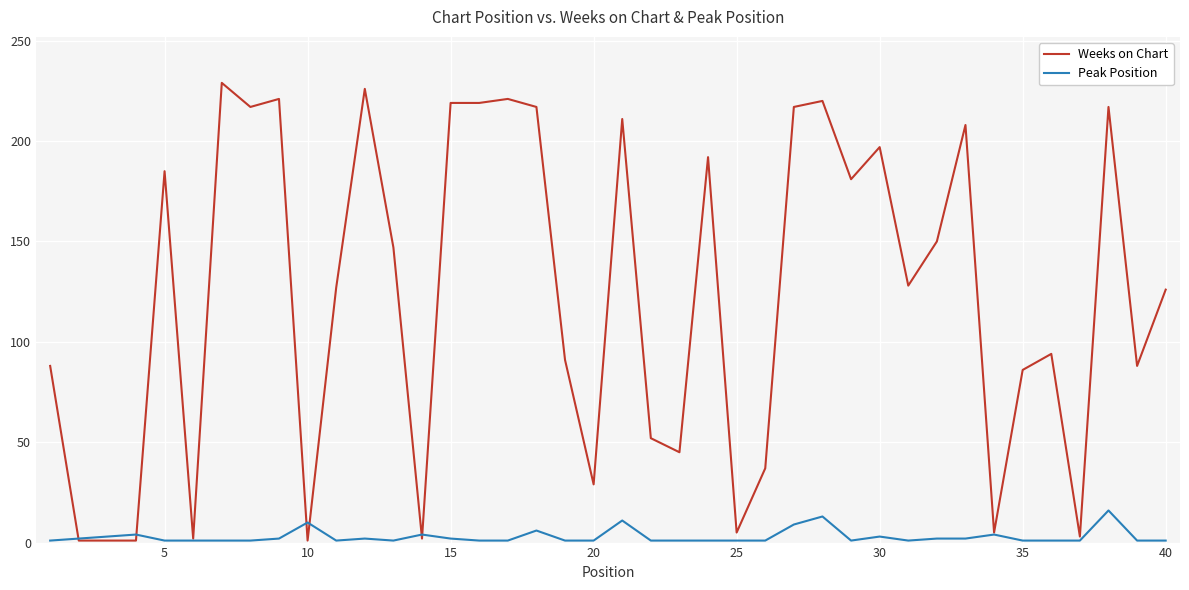

Which series has the widest spread of values?

Weeks on Chart